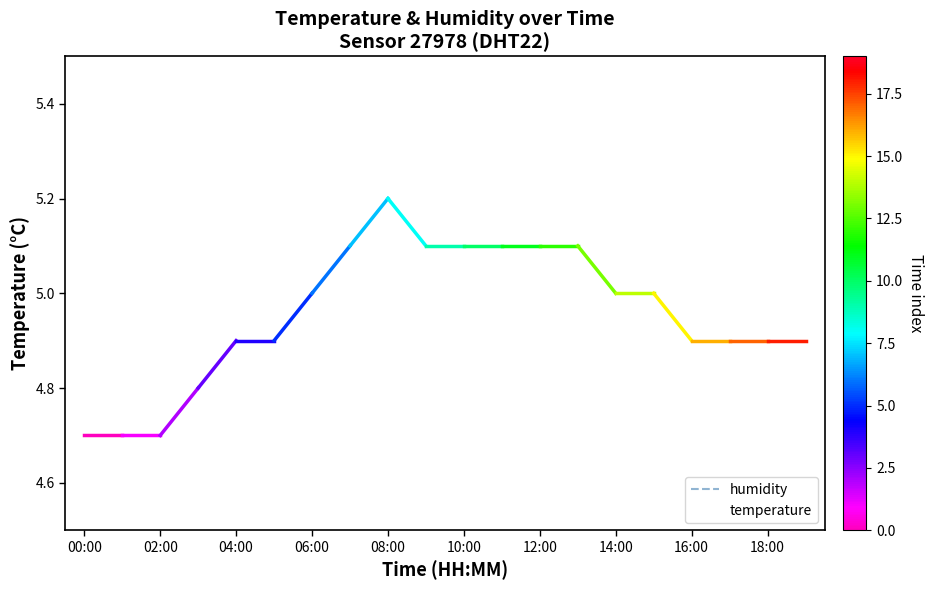

Is the value of temperature at 16:00 greater than the value of humidity at 06:00?

No